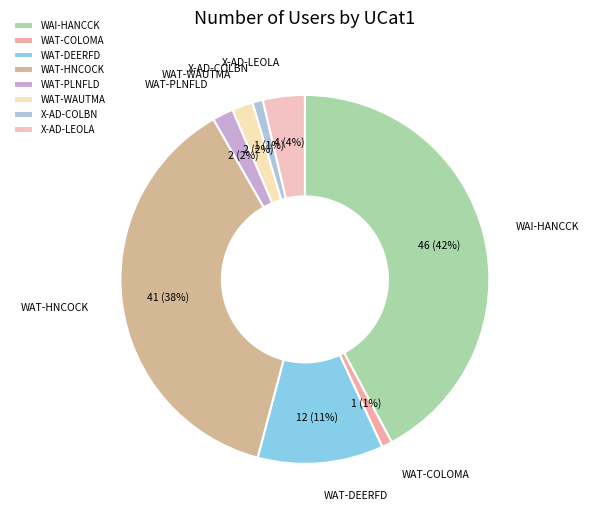

What is the largest slice in the pie chart?

WAI-HANCCK